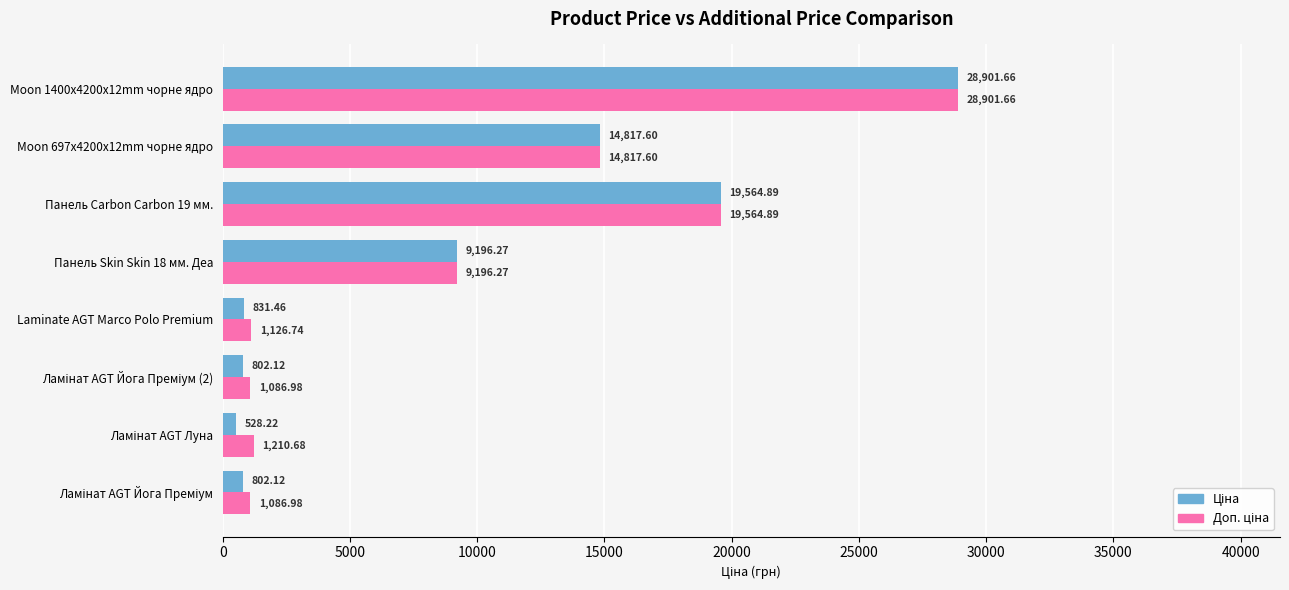

At how many categories does at least one series exceed 9199?

3